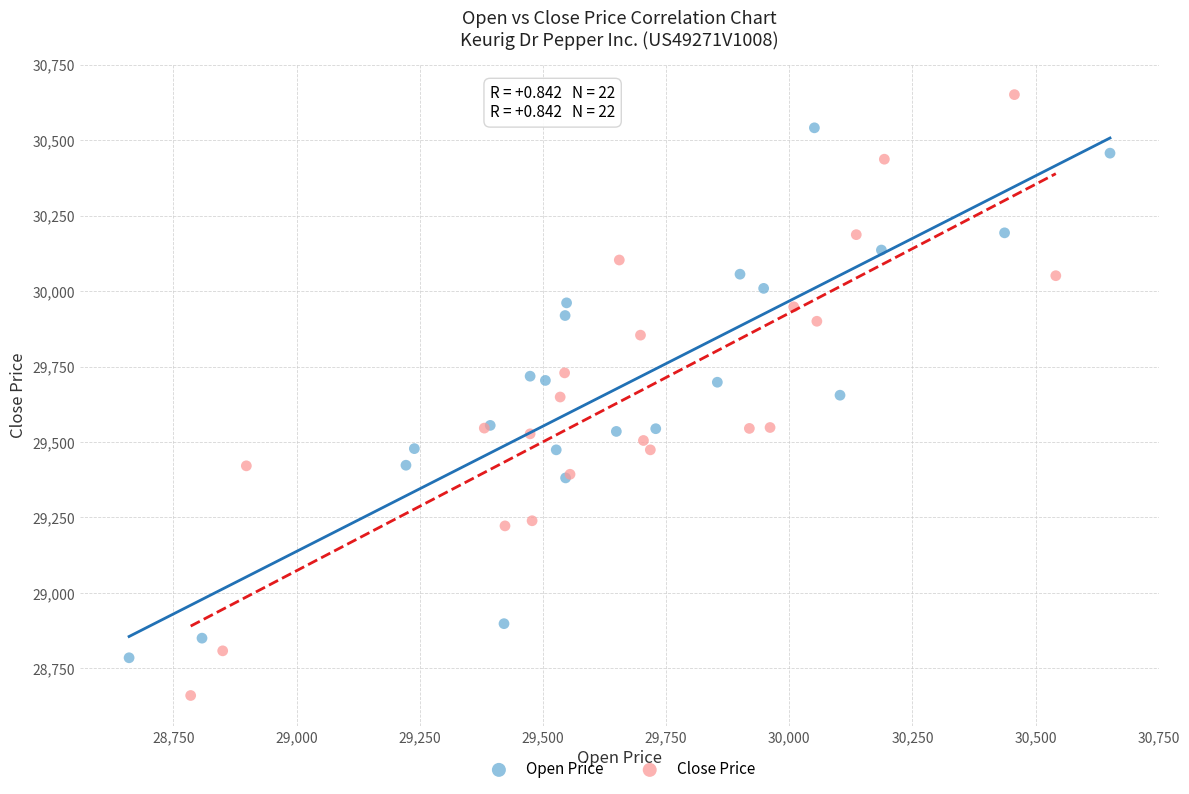

Which series contains the highest Y value?

Close Price